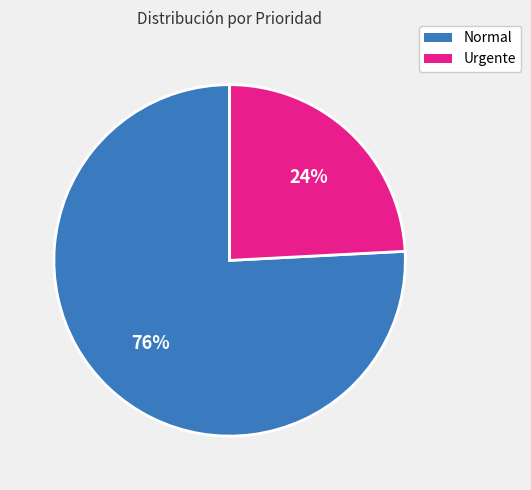

What is the ratio of the value at Urgente to the value at Normal?

0.3